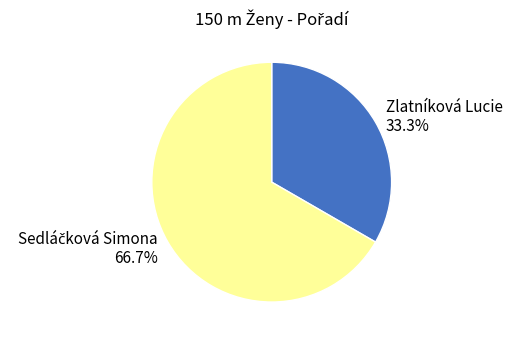

To the nearest percent, what is the difference between the largest and smallest slice percentages?

33%